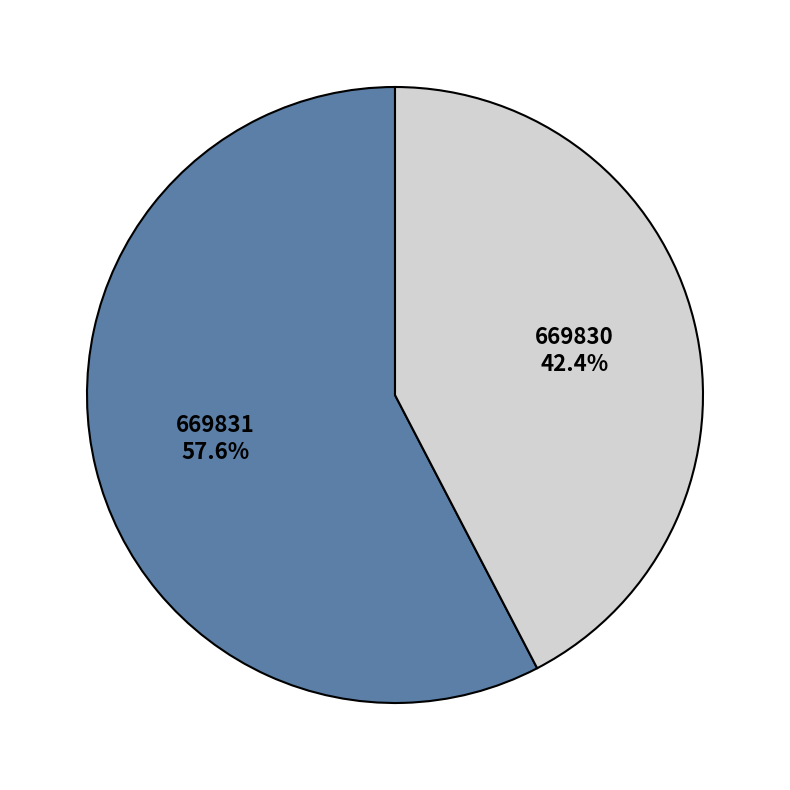

To the nearest percent, what is the difference between the largest and smallest slice percentages?

15%